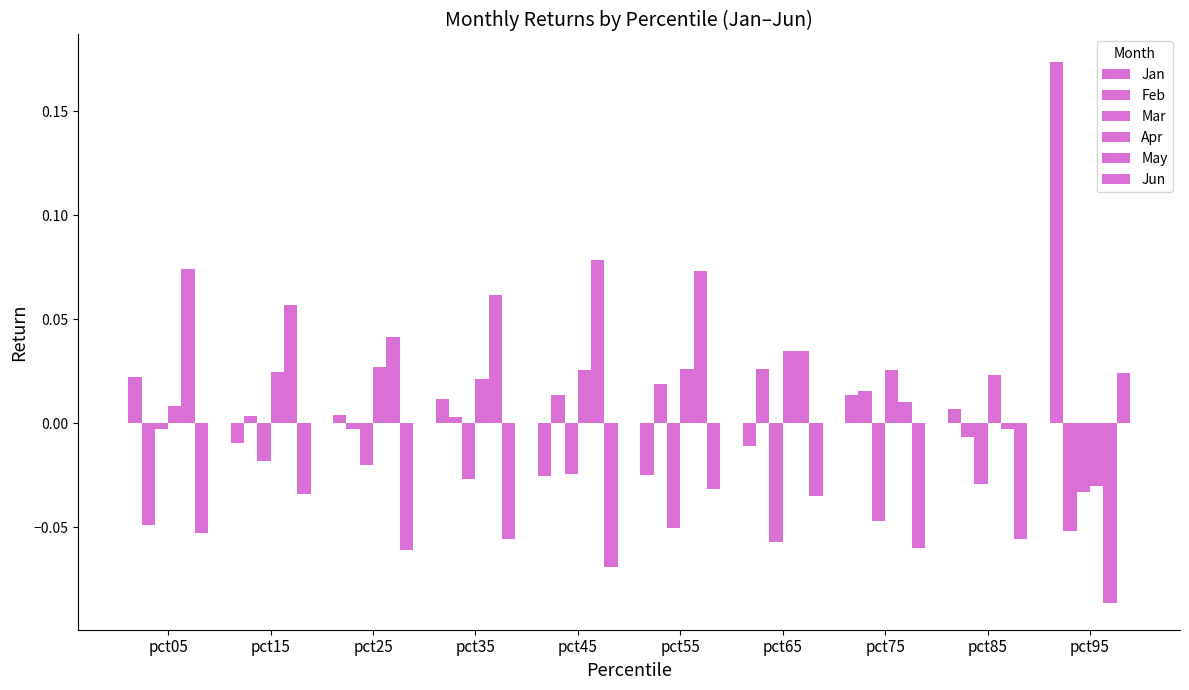

What is the spread (max minus min) of values at pct05?

0.1